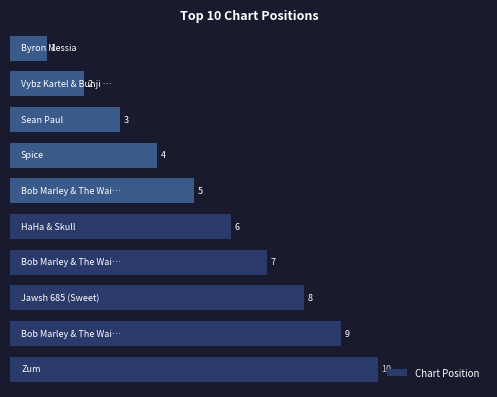

Reading bottom to top, extract all data points from this chart.

10	9	8	7	6	5	4	3	2	1